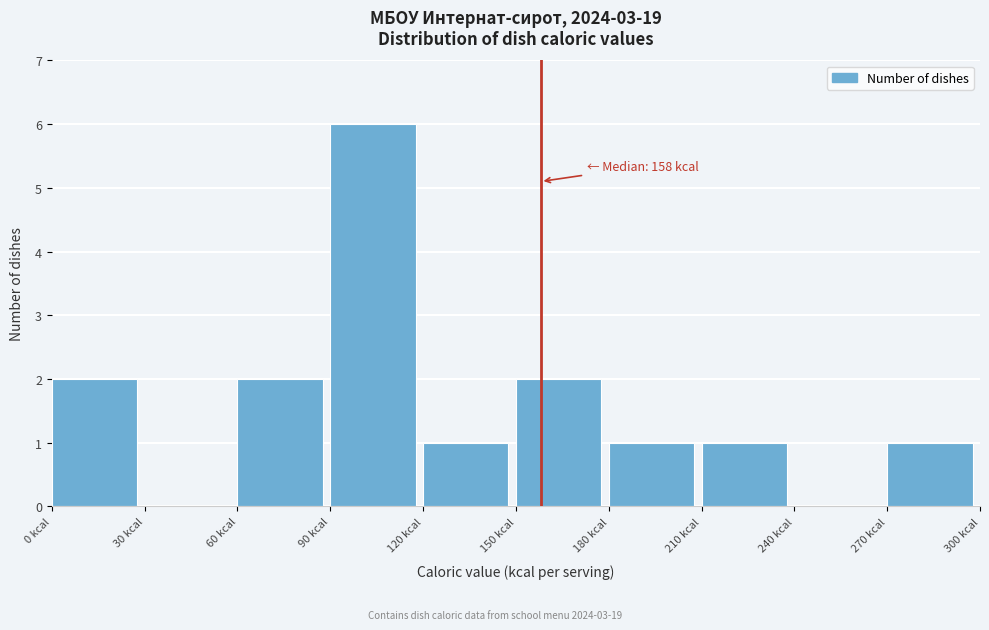

Which range on the x-axis has the tallest bar?

90 to 120